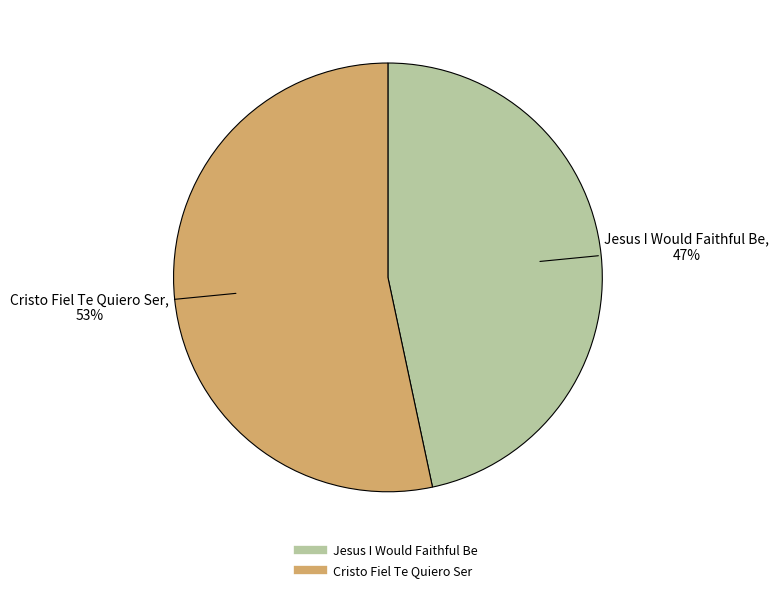

Which category has the smallest portion of the pie?

Jesus I Would Faithful Be